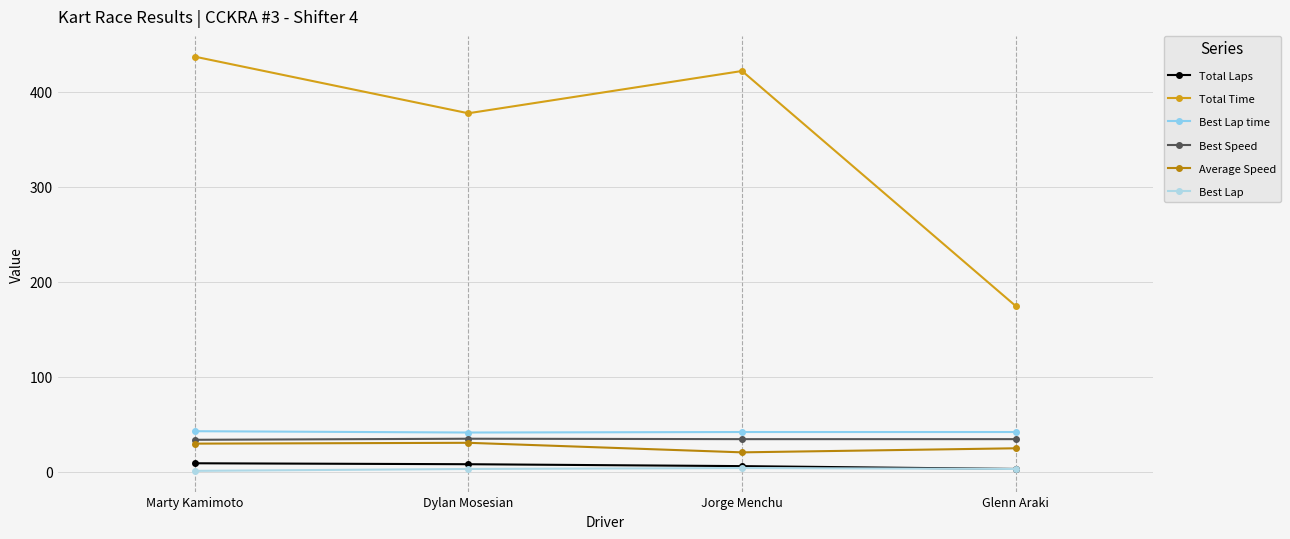

True or false: Total Laps has more than 2 interior local peaks.

False